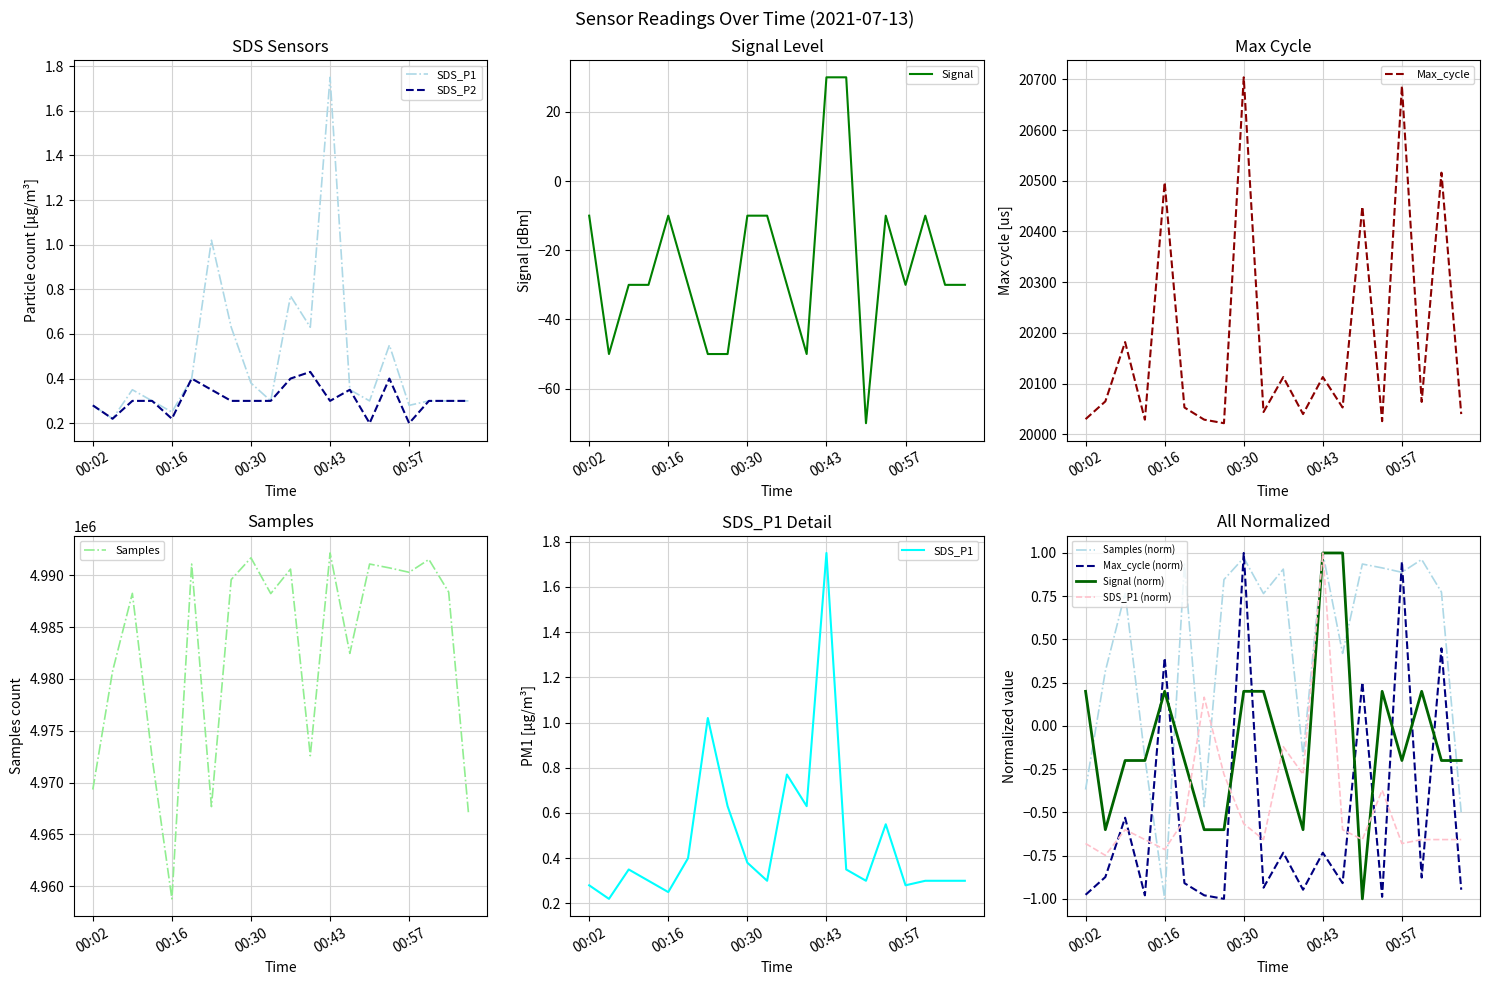

At which category does the chart reach its minimum across all series?

00:50